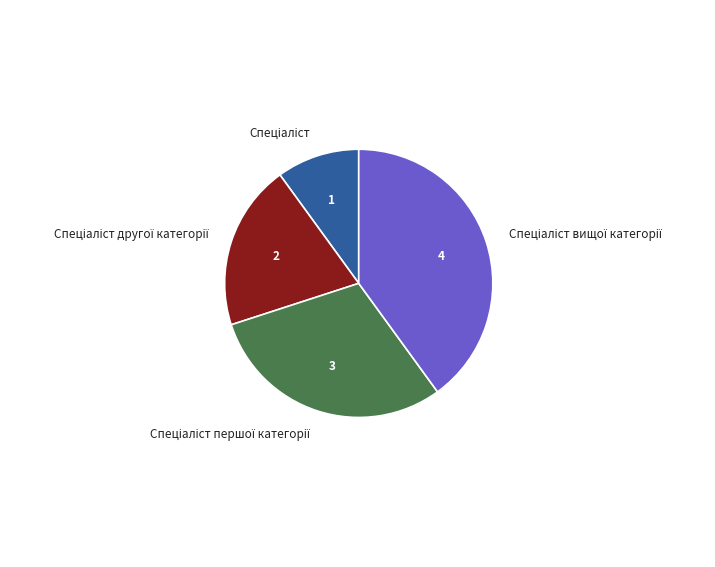

Is there any slice that represents more than half of the pie?

No